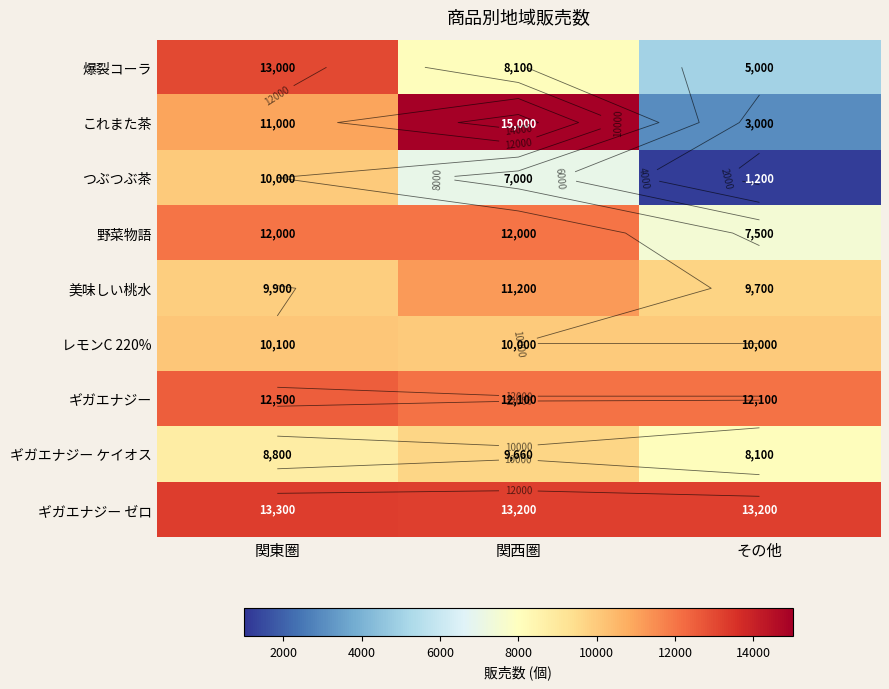

Rank the series at その他 from highest to lowest value.

ギガエナジー ゼロ, ギガエナジー, レモンC 220%, 美味しい桃水, ギガエナジー ケイオス, 野菜物語, 爆裂コーラ, これまた茶, つぶつぶ茶